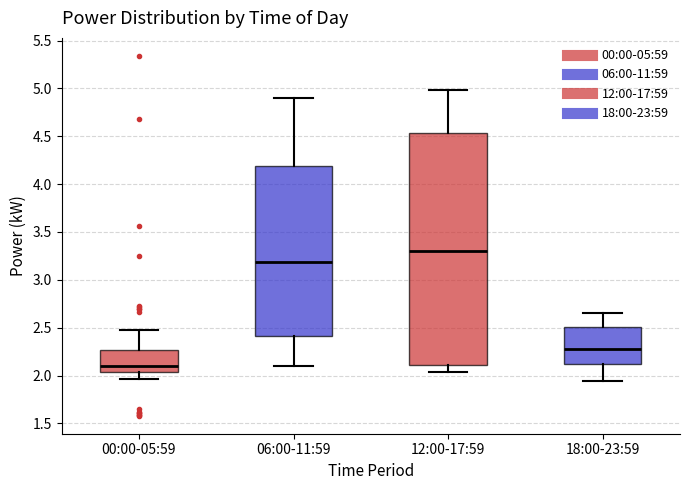

Where does the upper whisker of the box for 00:00-05:59 end on the y-axis? The values are not printed on the chart, so give them approximately, as read against the axis.

2.50